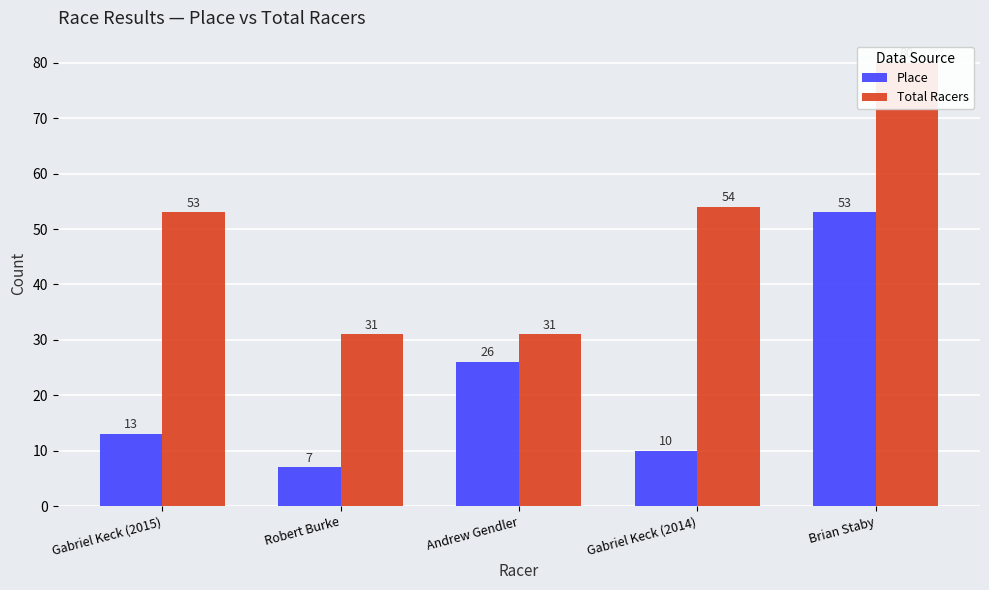

What is the smallest value displayed?

7